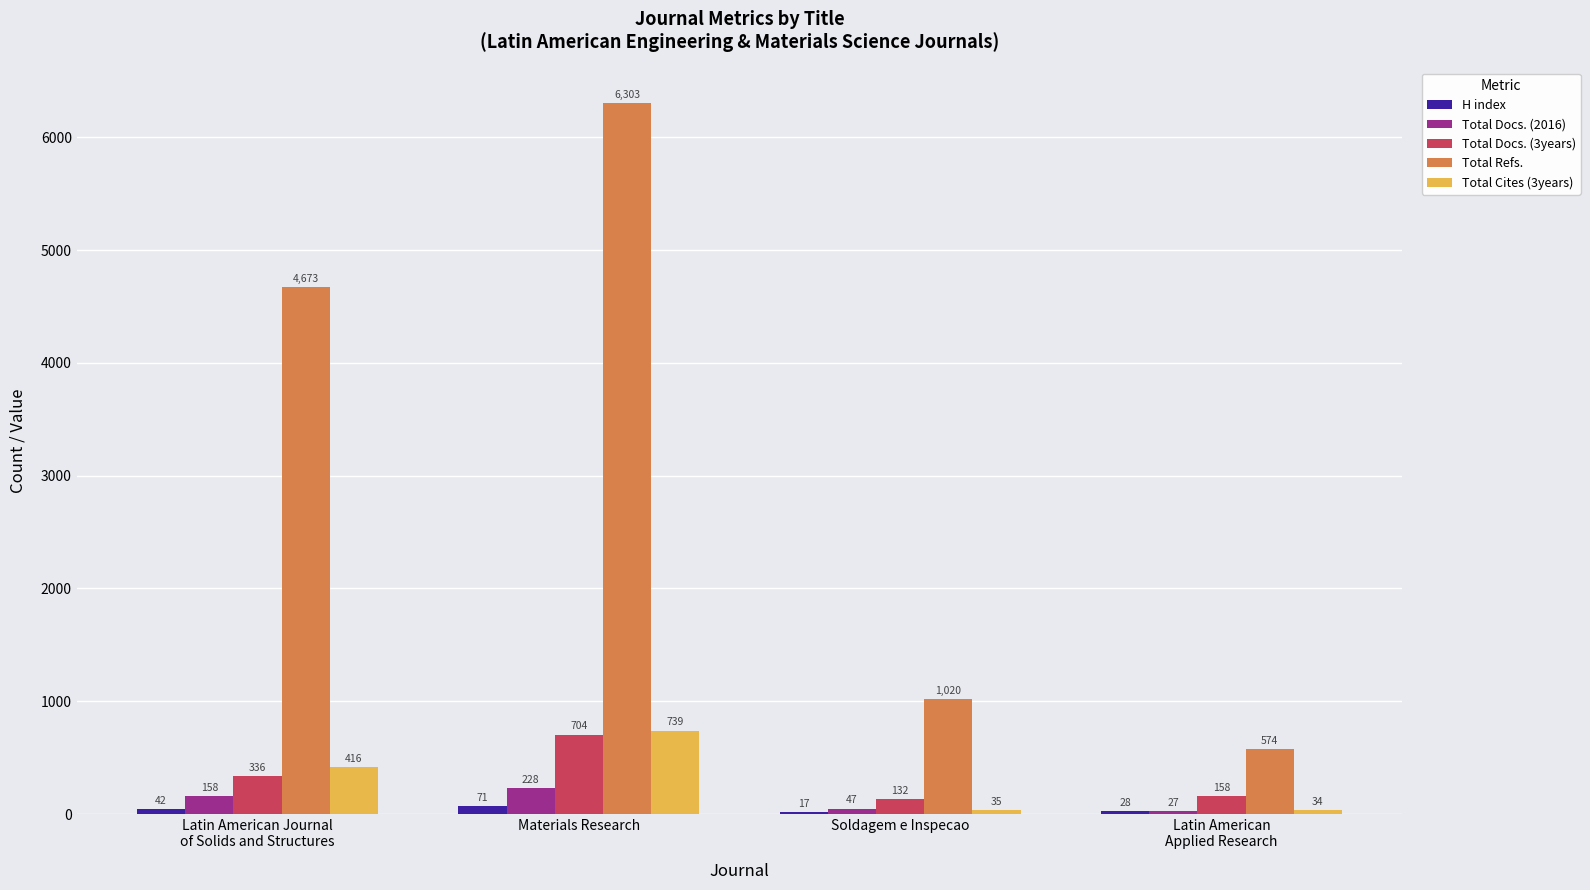

What is the sum of all Total Cites (3years) values?

1224